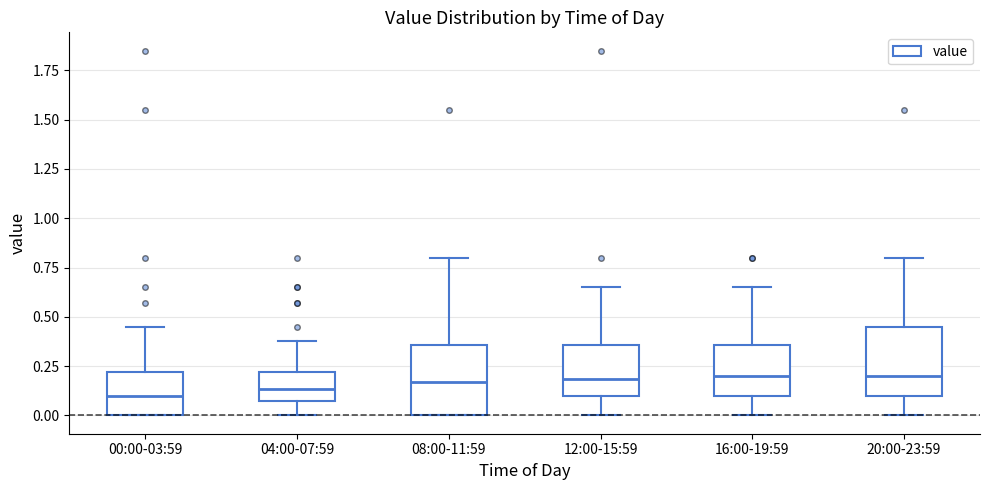

Reading left to right, read every box against the y-axis: the position of its median line, the range the box covers, and the ends of its whiskers. The values are not printed on the chart, so give them approximately, as read against the axis.

00:00-03:59: median 0.10, box 0.00 to 0.20, whiskers 0.00 to 0.45
04:00-07:59: median 0.15, box 0.10 to 0.20, whiskers 0.00 to 0.40
08:00-11:59: median 0.15, box 0.00 to 0.35, whiskers 0.00 to 0.80
12:00-15:59: median 0.20, box 0.10 to 0.35, whiskers 0.00 to 0.65
16:00-19:59: median 0.20, box 0.10 to 0.35, whiskers 0.00 to 0.65
20:00-23:59: median 0.20, box 0.10 to 0.45, whiskers 0.00 to 0.80